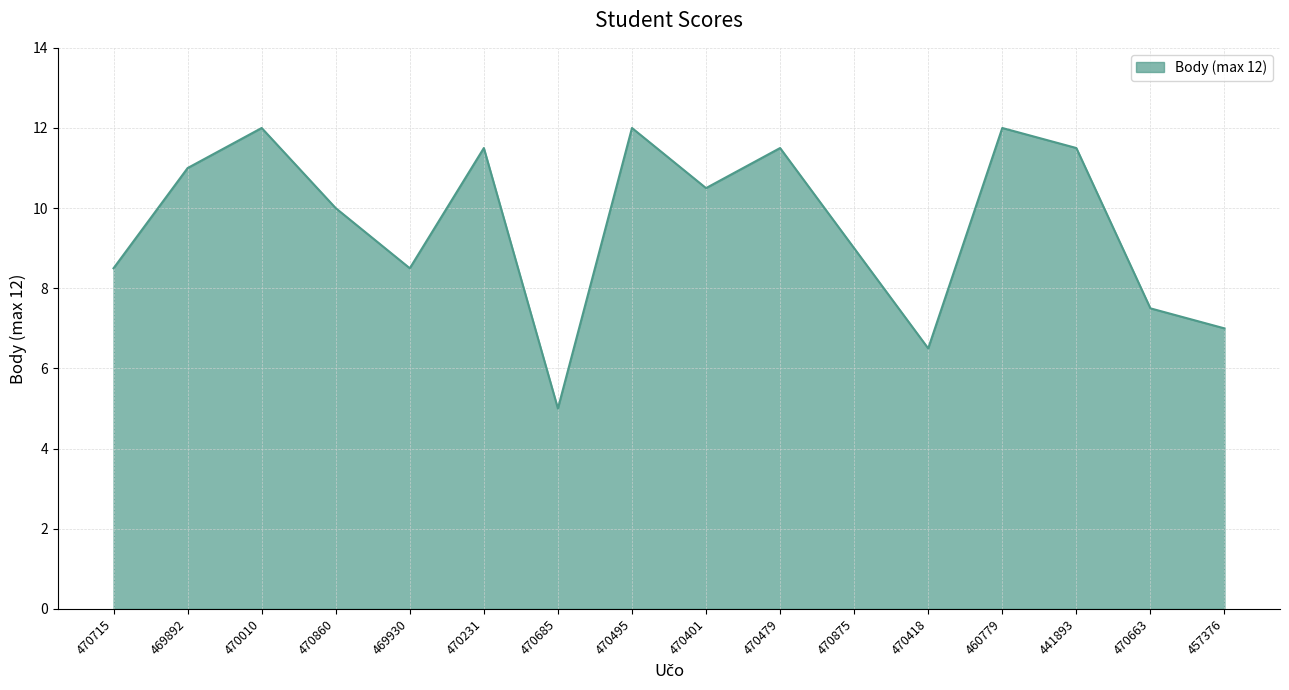

What is the ratio of the value at 460779 to the value at 470875?

1.3